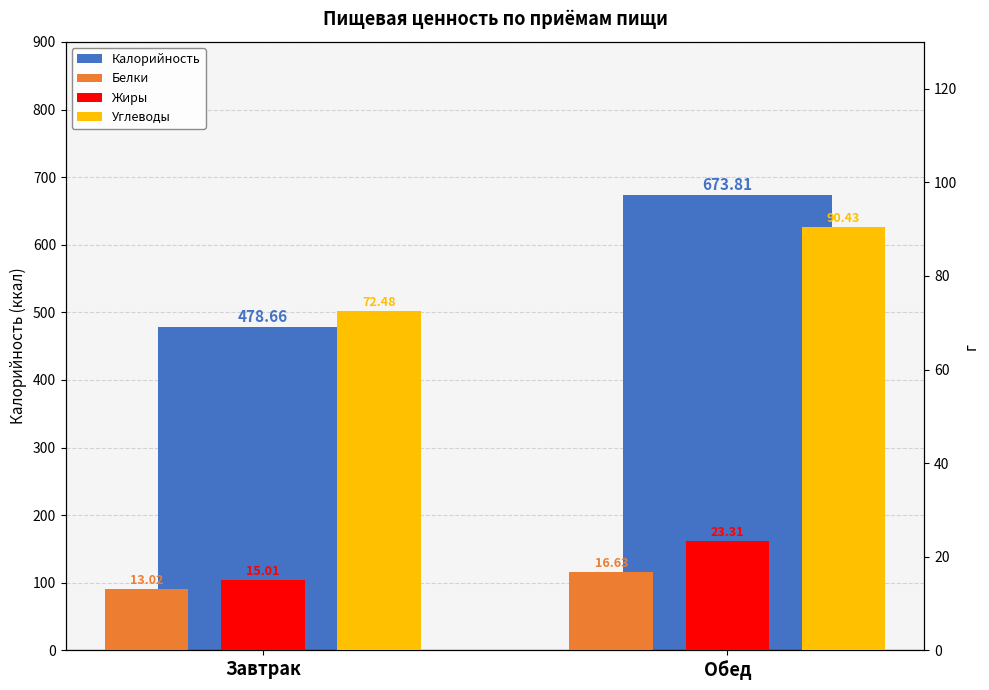

Between Завтрак and Обед, which series saw the biggest shift?

Калорийность